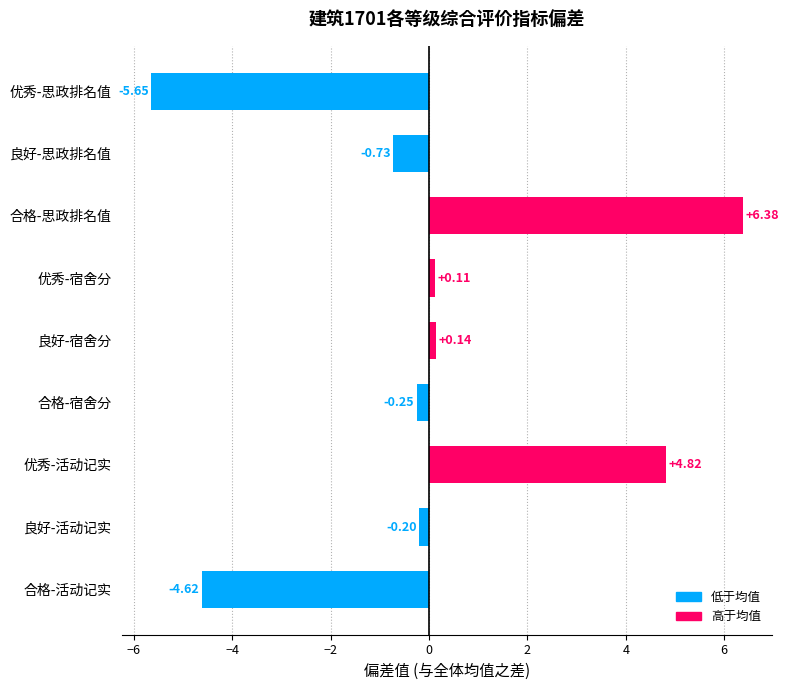

Does the chart contain stacked bars?

No